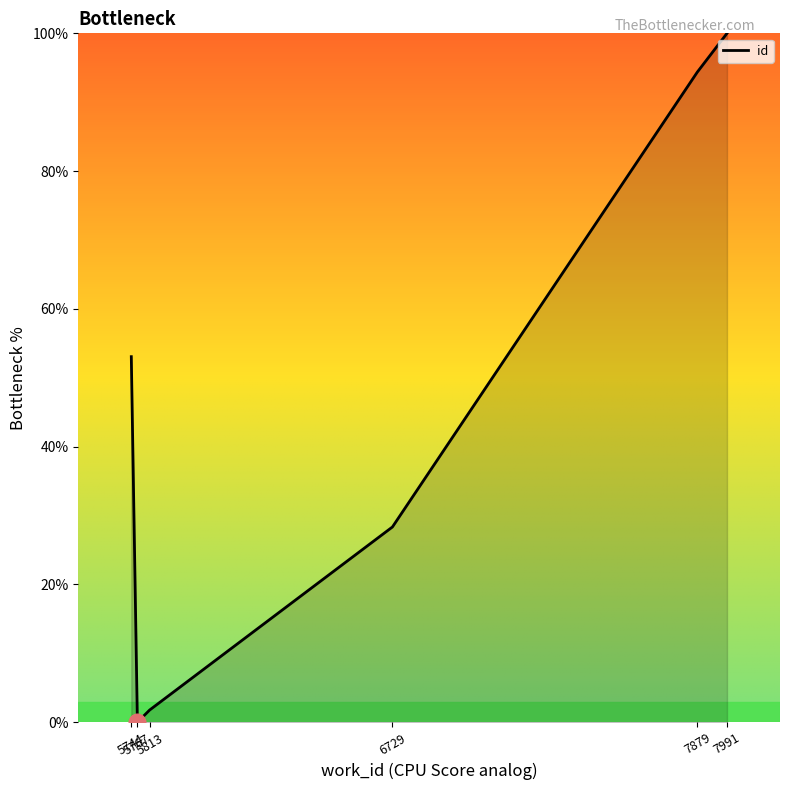

Which has a higher value, 7879 or 7991?

7991